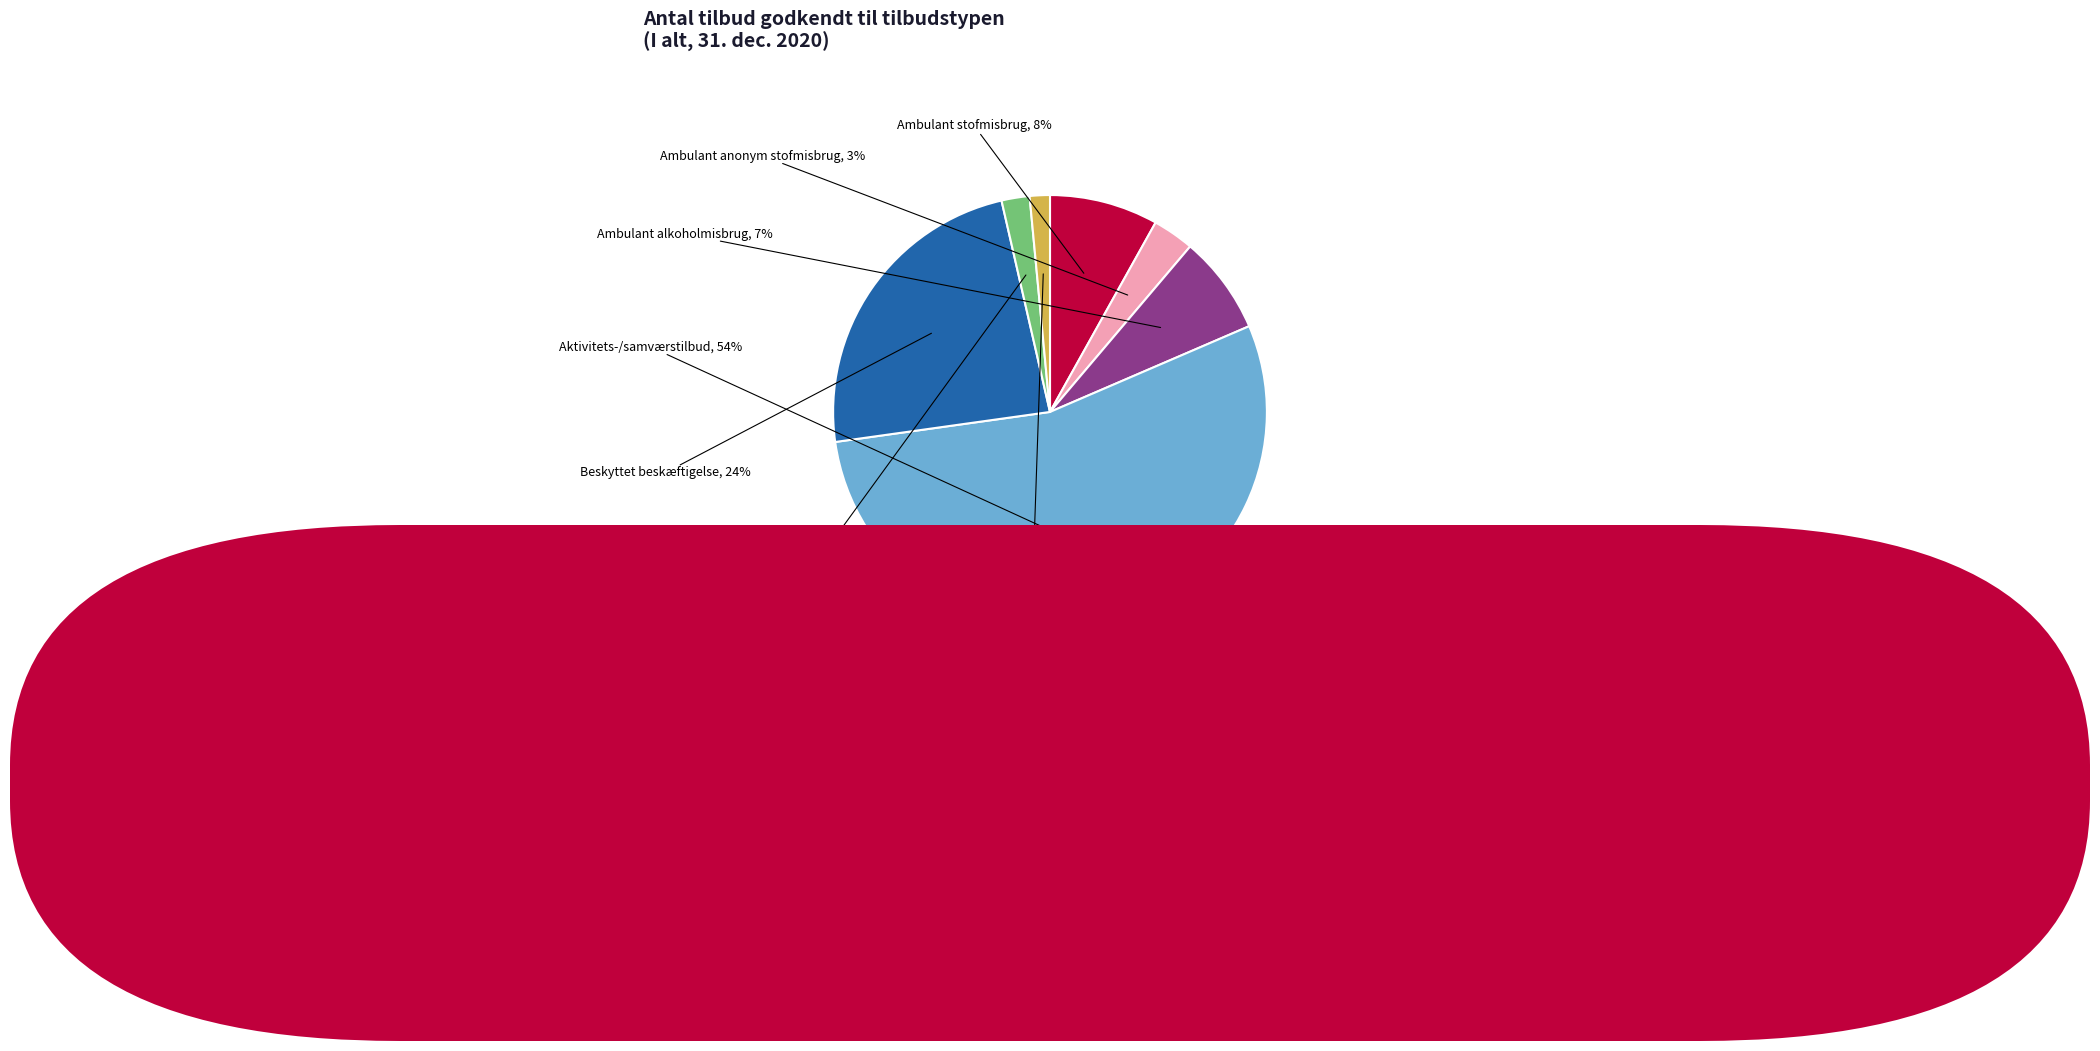

Is there a majority slice in this chart?

Yes